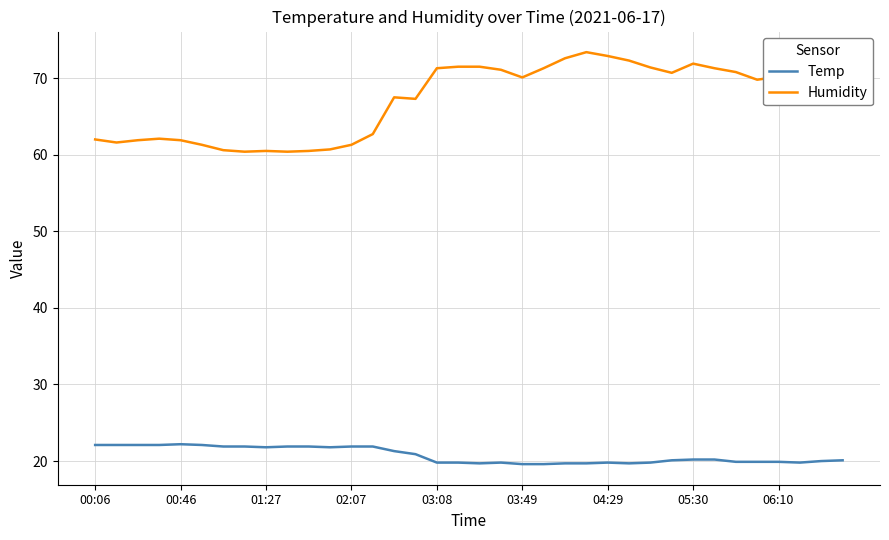

What is the maximum value shown in the chart?

73.4